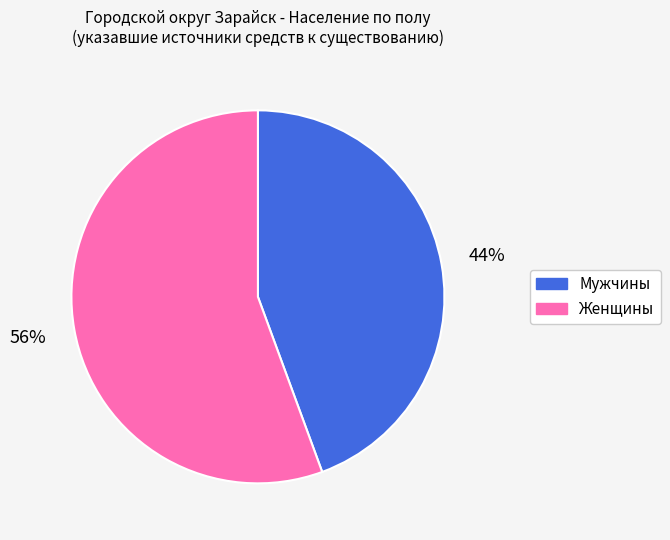

What is the ratio of the value at Женщины to the value at Мужчины?

1.3